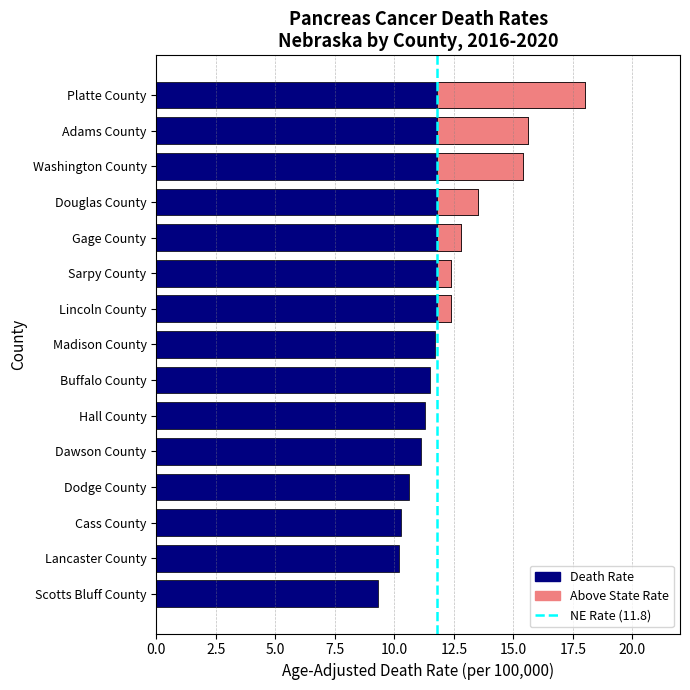

What is the maximum value shown in the chart?

18.0